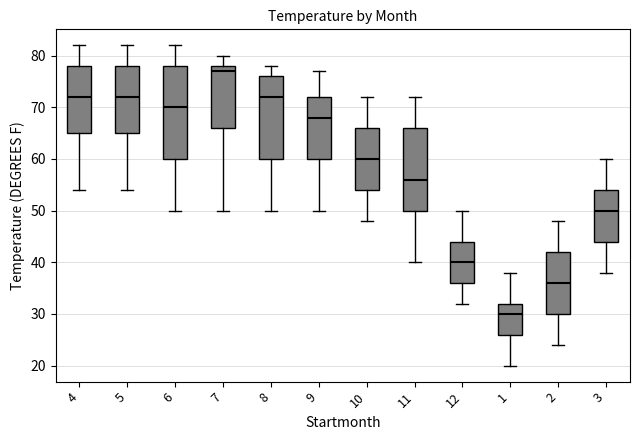

Comparing the boxes themselves (not the whiskers), which one is the tallest?

6